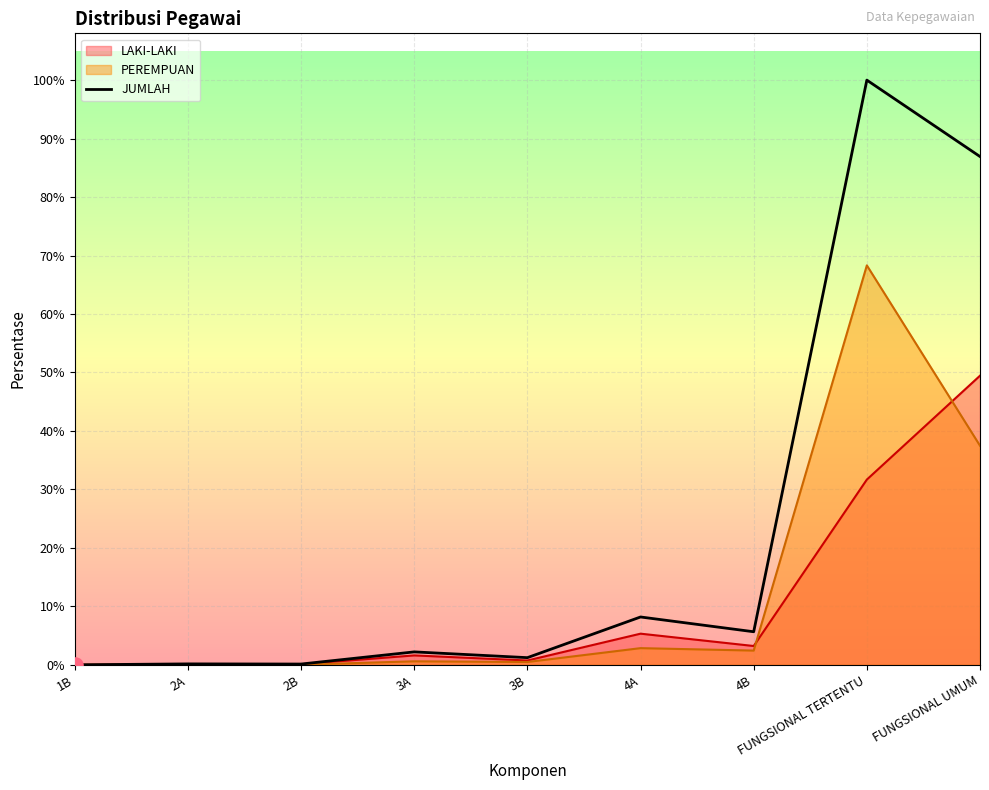

Which has a higher value, 2A or 4B?

4B